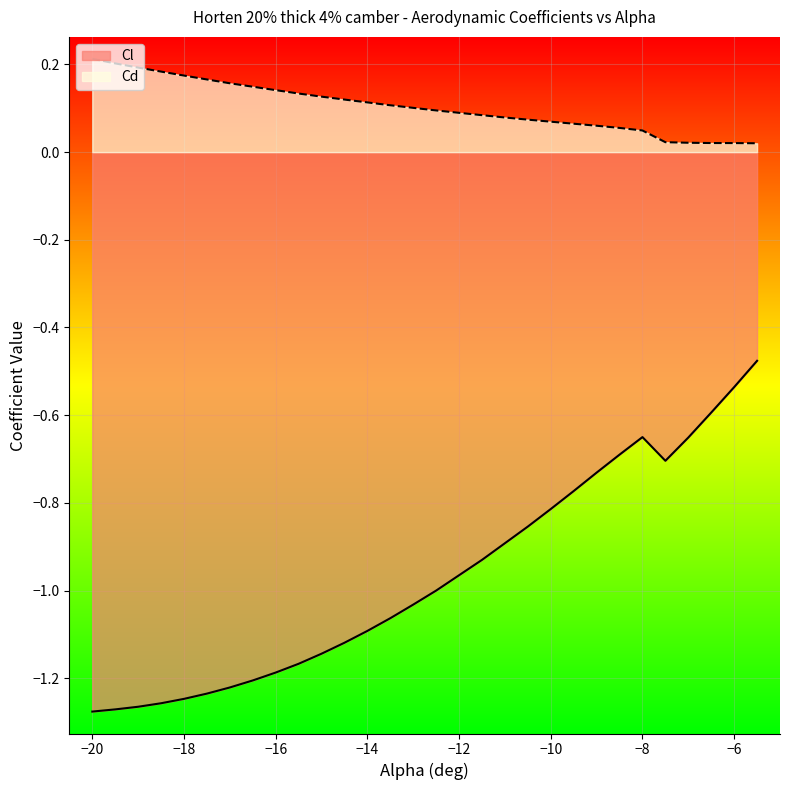

What is the value of the Cd point at the 1st from the left?

0.2